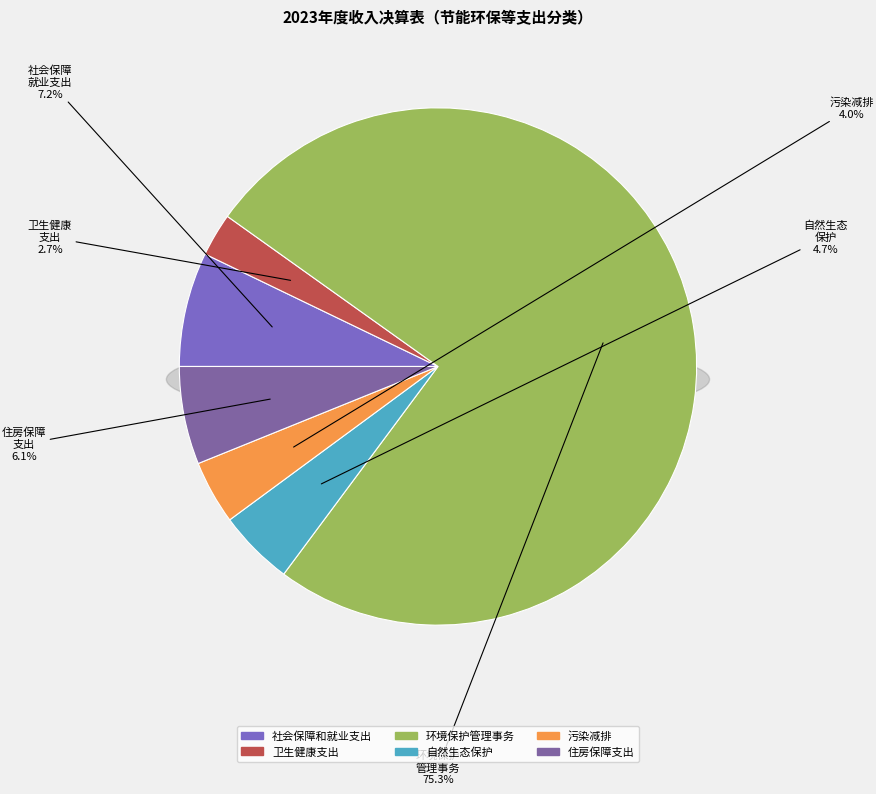

Which slice is the largest?

环境保护管理事务